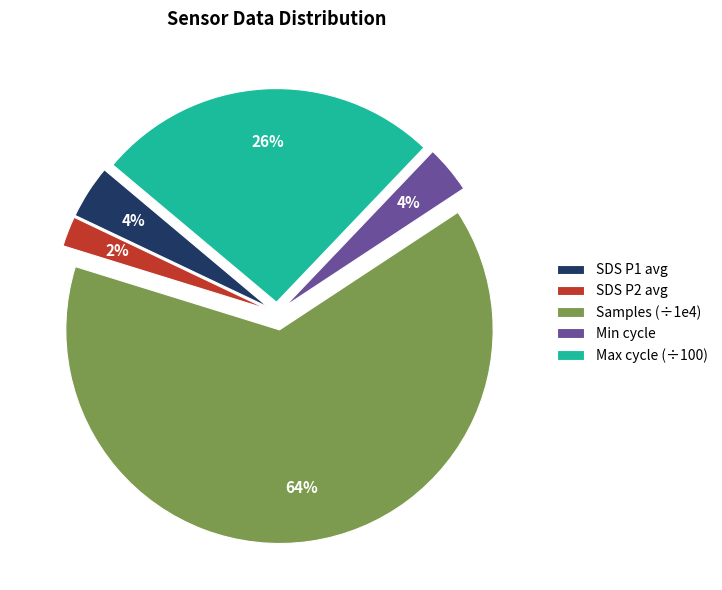

To the nearest percent, what is the difference between the largest and smallest slice percentages?

62%